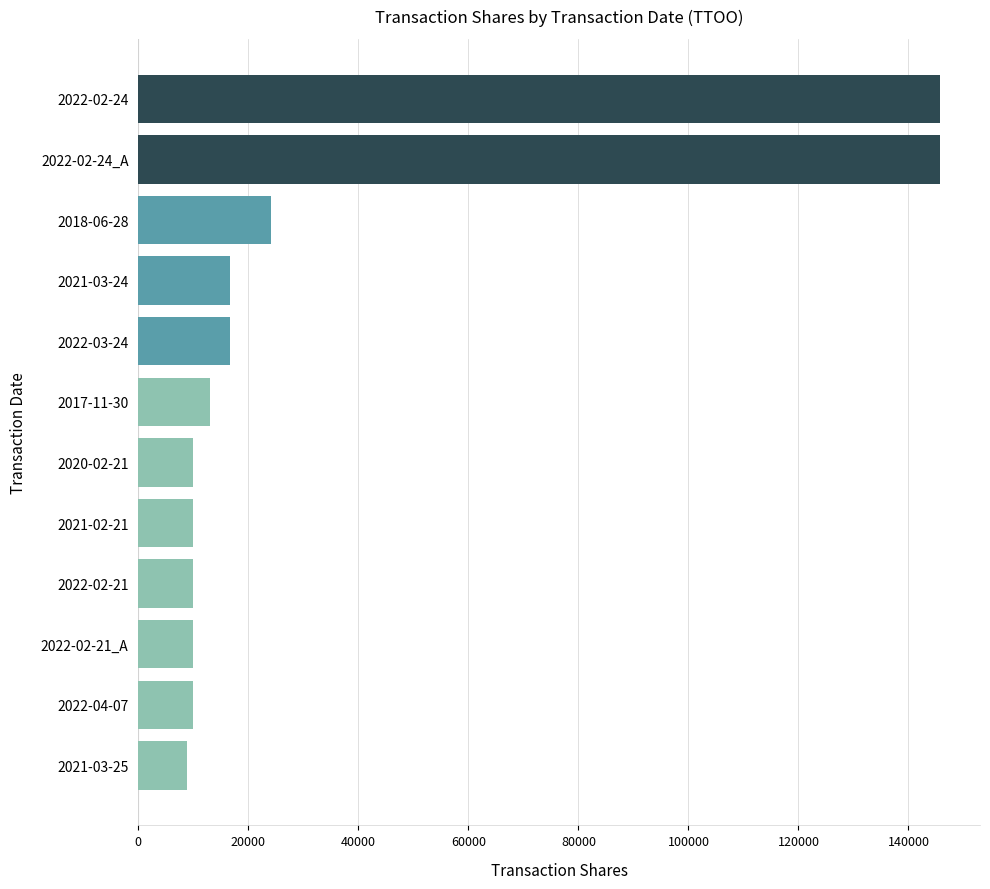

What is the maximum value shown in the chart?

145719